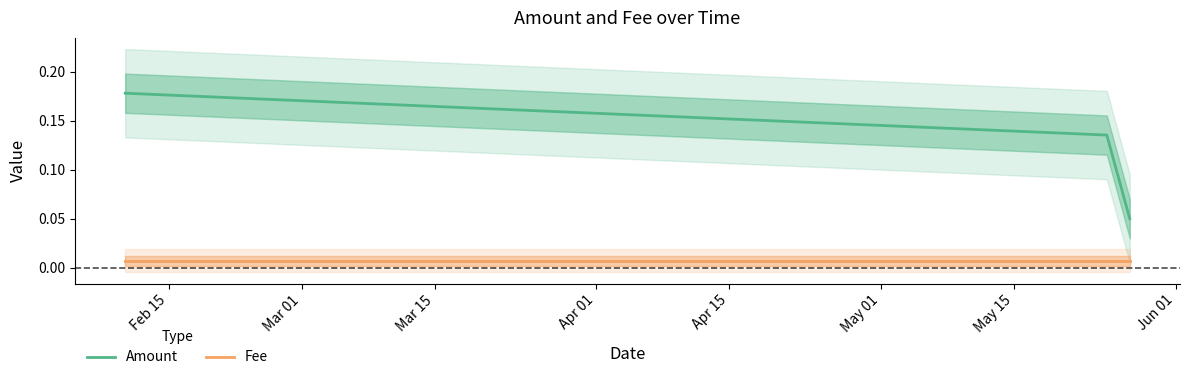

Reading left to right, what are all the values shown in this chart?

Amount: 0.2	0.1	0.1
Fee: 0.0	0.0	0.0